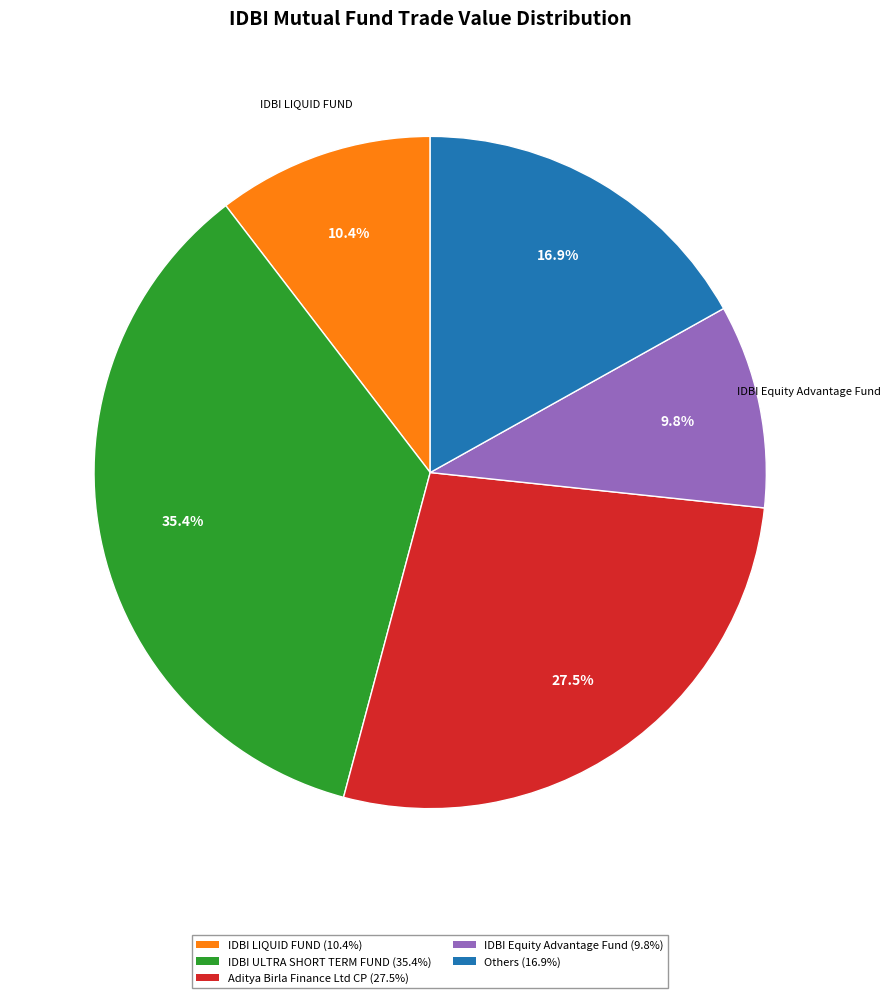

Is there a majority slice in this chart?

No